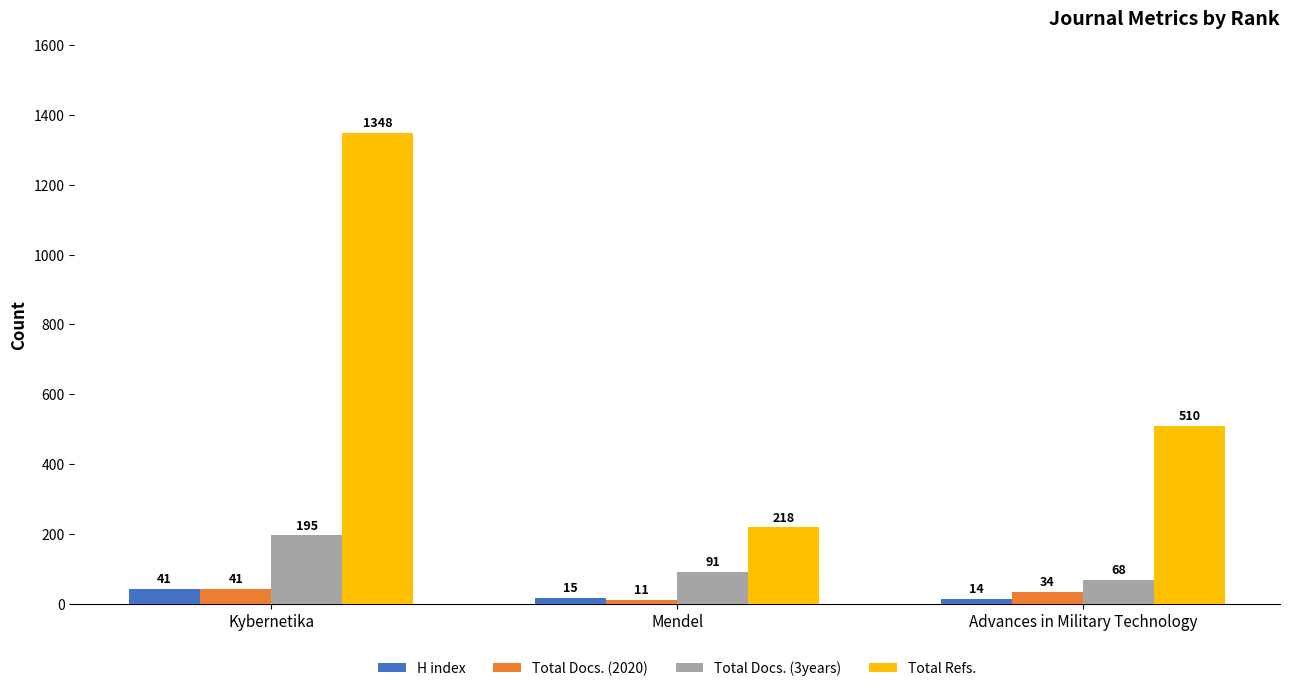

How many Total Refs. values are between 218 and 1348?

3